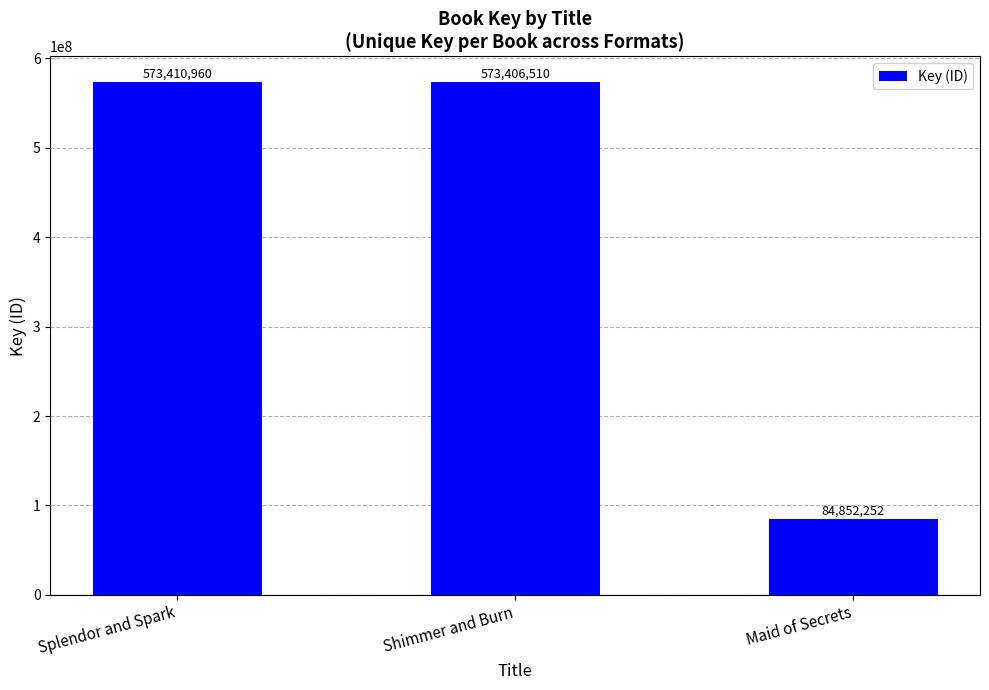

What is the label of the 1st bar from the left?

Splendor and Spark